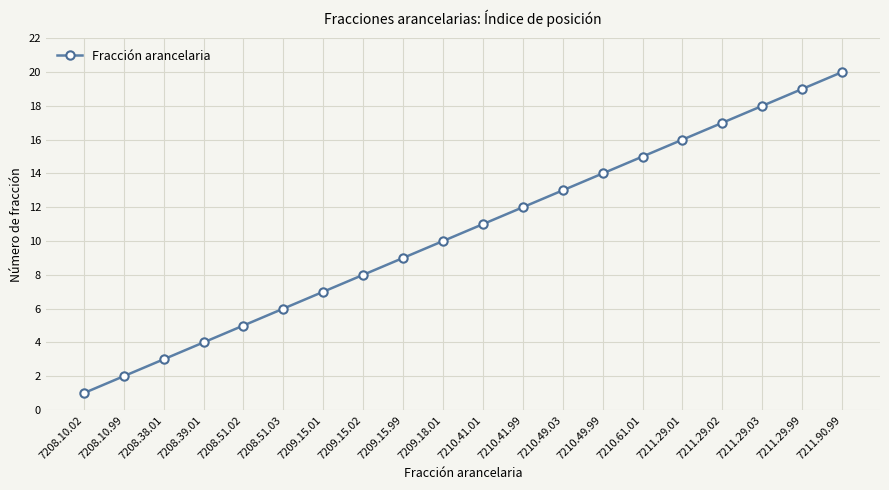

Reading left to right, transcribe all the data shown in this chart.

7208.10.02=1	7208.10.99=2	7208.38.01=3	7208.39.01=4	7208.51.02=5	7208.51.03=6	7209.15.01=7	7209.15.02=8	7209.15.99=9	7209.18.01=10	7210.41.01=11	7210.41.99=12	7210.49.03=13	7210.49.99=14	7210.61.01=15	7211.29.01=16	7211.29.02=17	7211.29.03=18	7211.29.99=19	7211.90.99=20